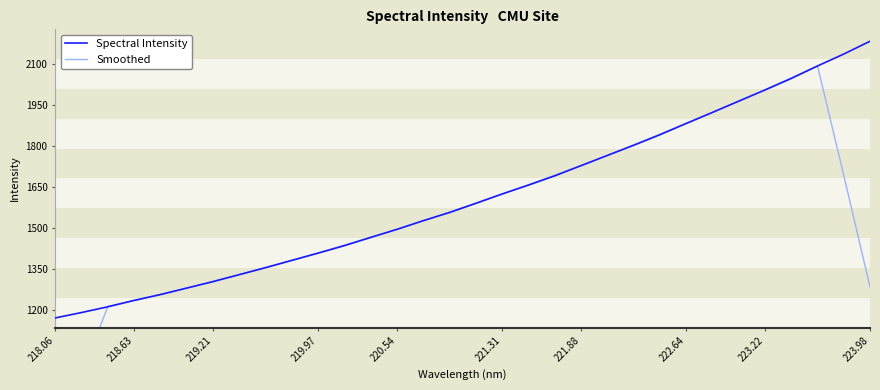

What is the highest value of the Spectral Intensity series?

2184.1